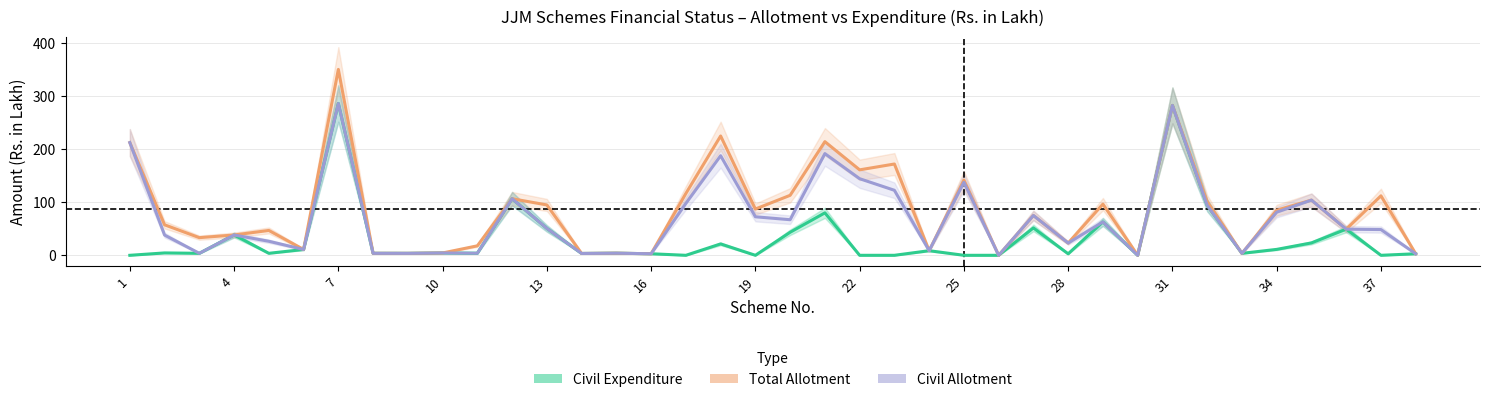

Which has a higher value, 26 or 31?

31